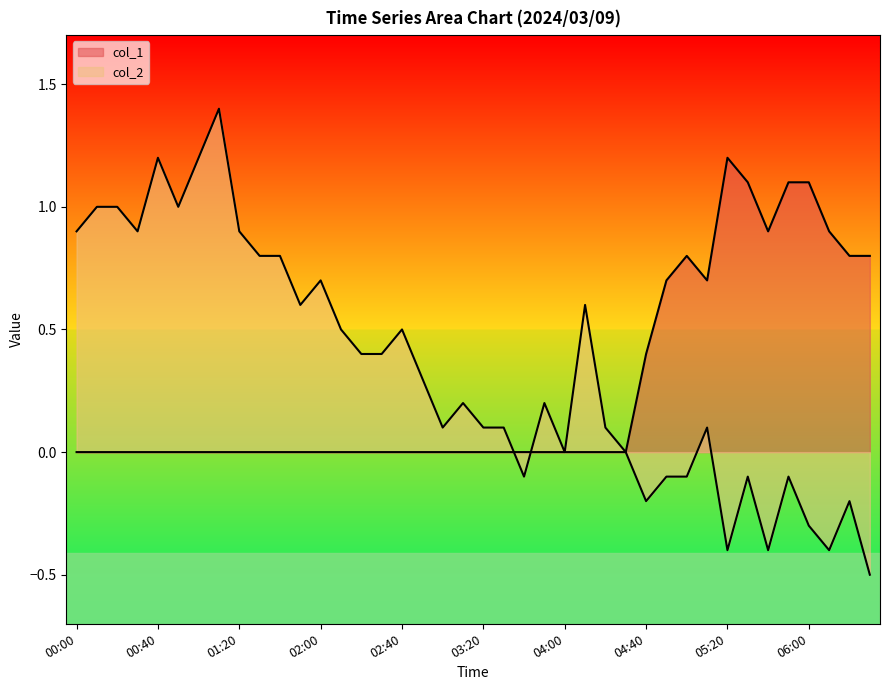

What is the value of the col_2 point at the 24th from the left?

0.2